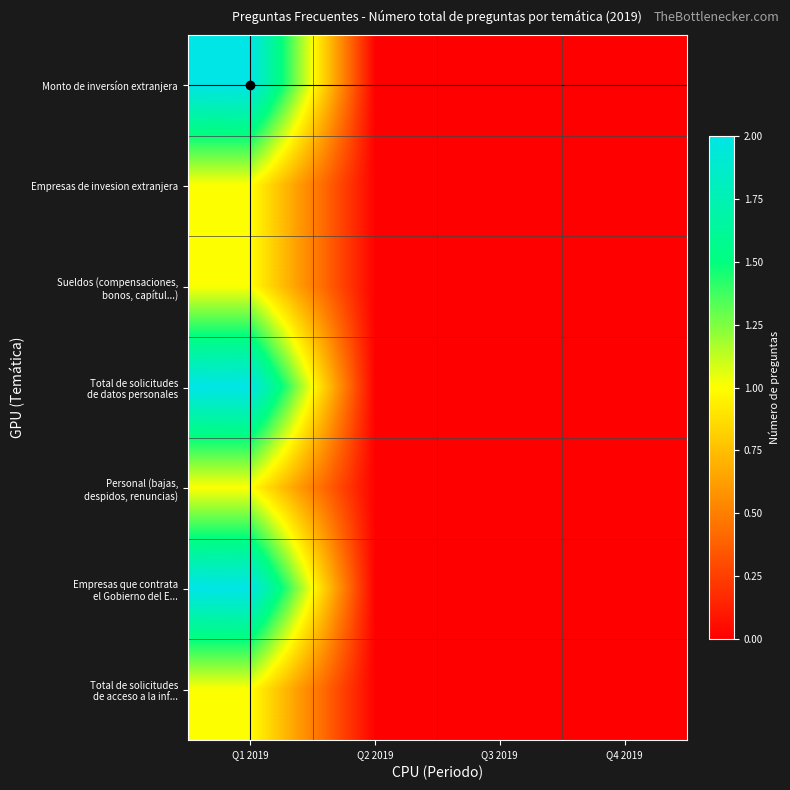

Between Q2 2019 and Q4 2019, which is larger?

Q2 2019